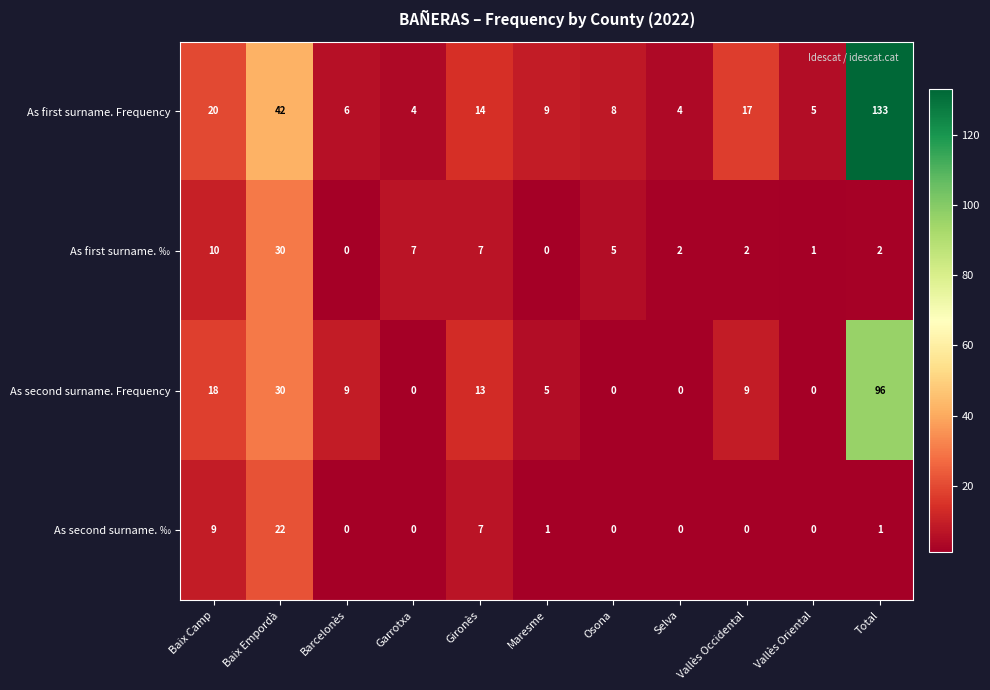

Count the number of data series in this chart.

4